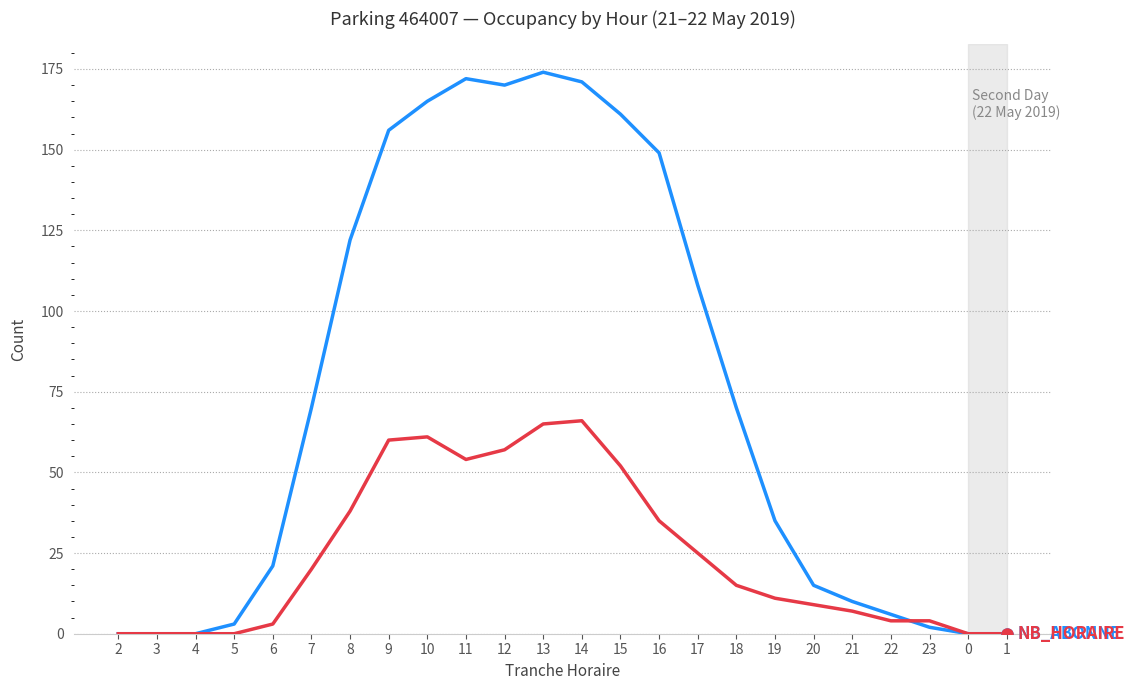

What is the maximum value shown in the chart?

174